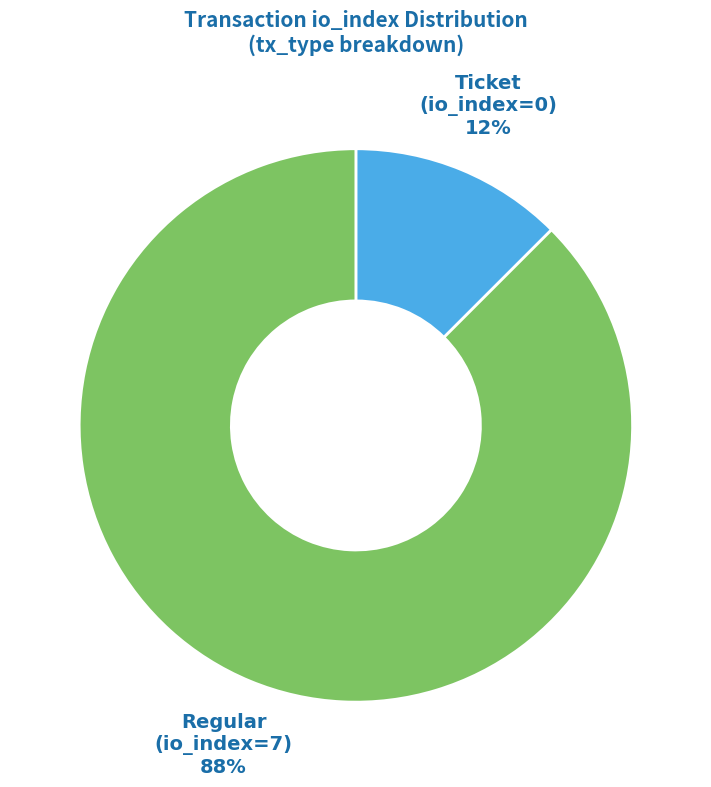

Does any single category account for the majority?

Yes